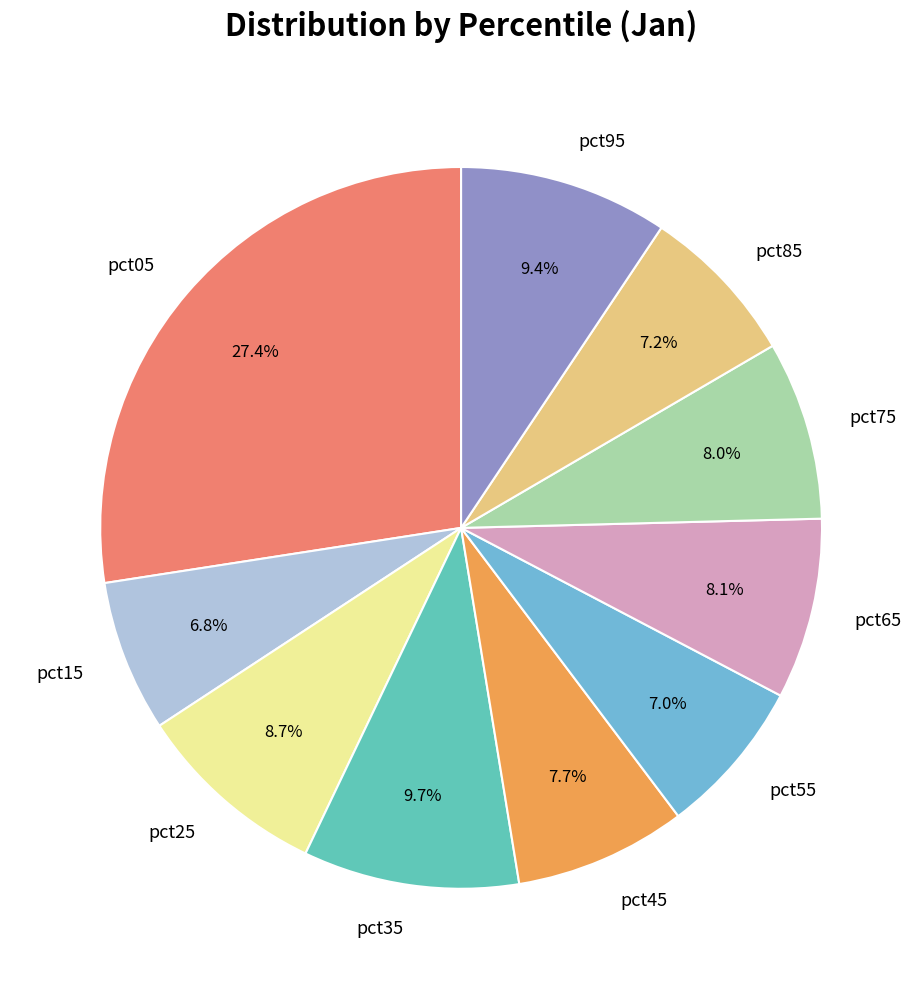

Approximately how many times larger is the value at pct25 compared to pct05?

0.3